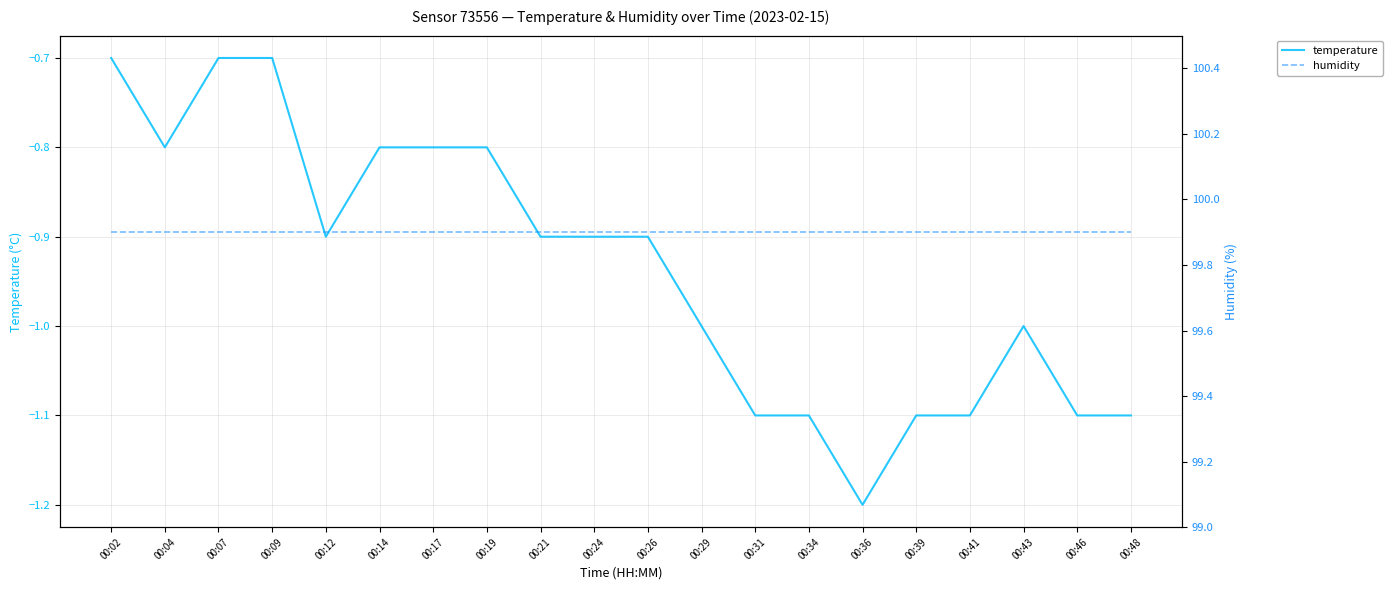

What is the value of the humidity point at the 4th from the left?

99.9